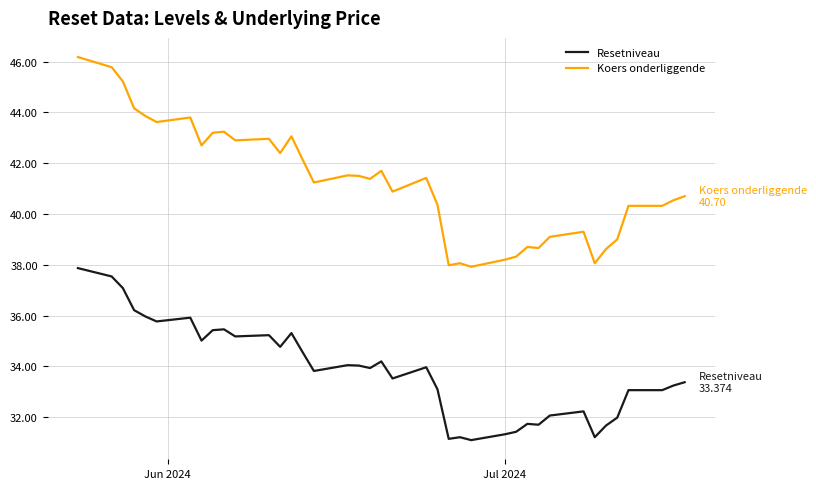

Rank the series by their maximum value, from highest to lowest.

Koers onderliggende, Resetniveau